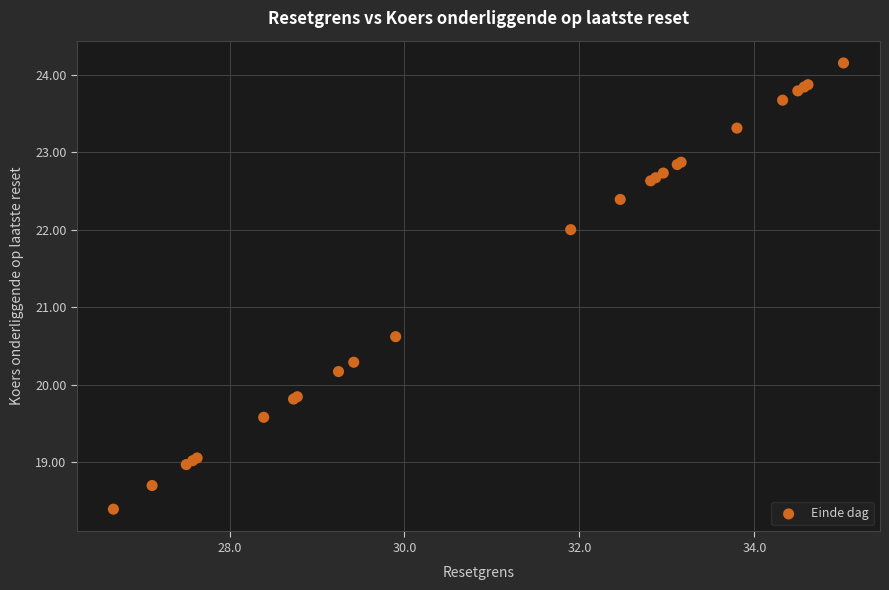

What Y value in the scatter plot is closest to 21?

20.6